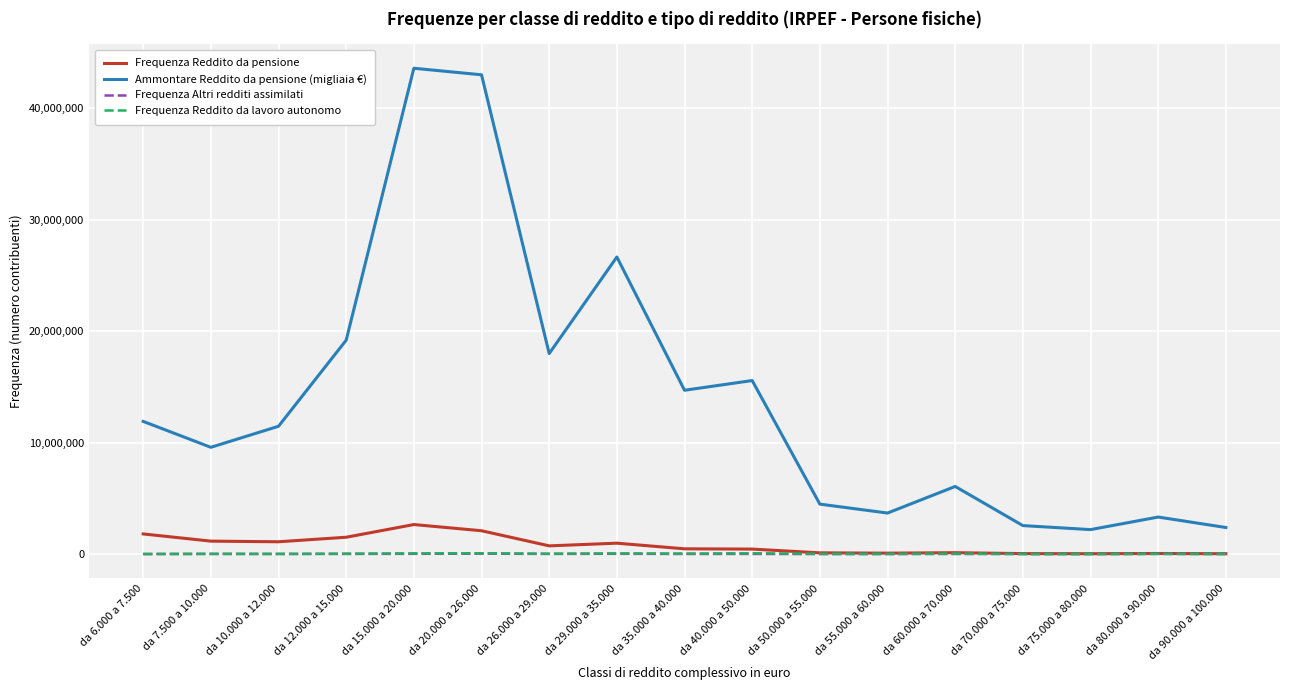

What is the approximate value of Ammontare Reddito da pensione (migliaia €) at da 60.000 a 70.000, to the nearest 50?

6075050